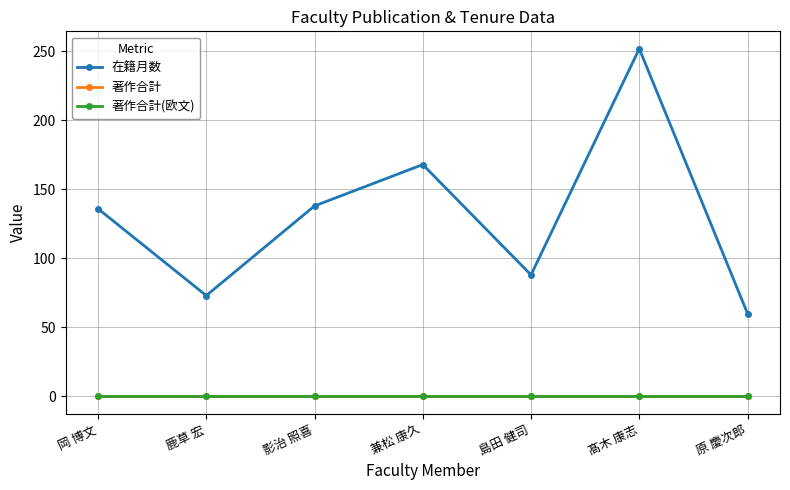

Does the chart have visible grid lines?

Yes